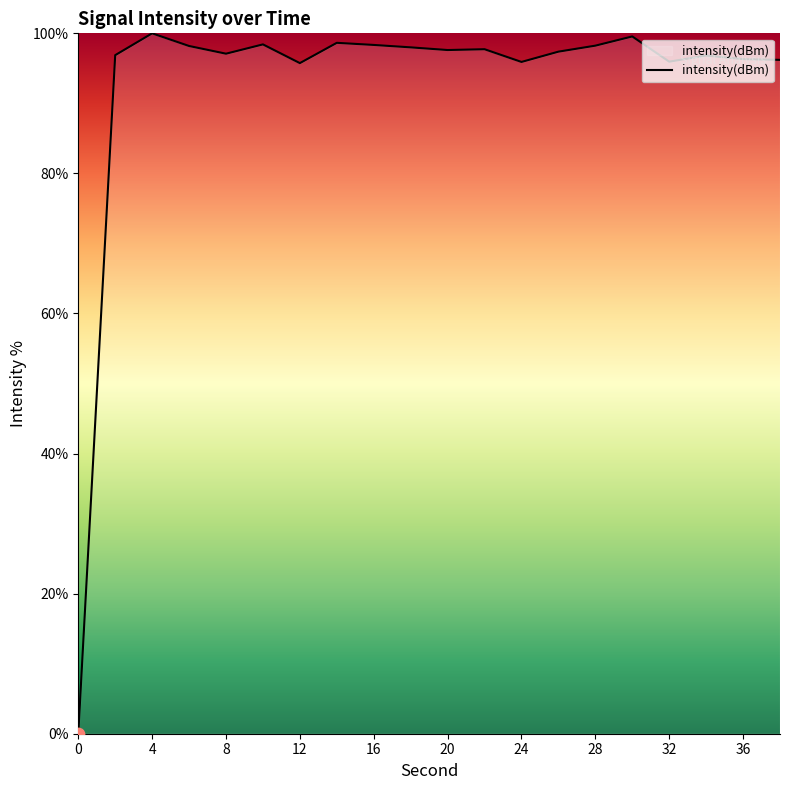

What is the difference between the maximum and minimum values?

100.0